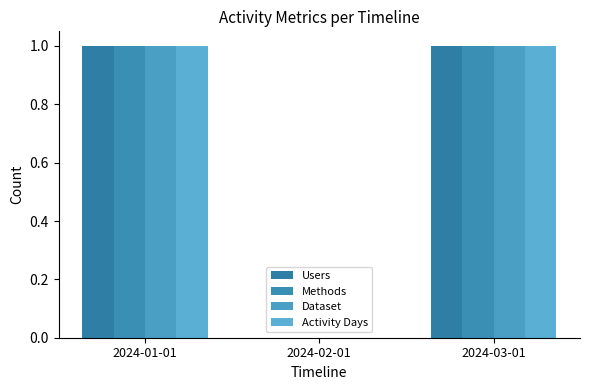

How many groups of bars are there?

3